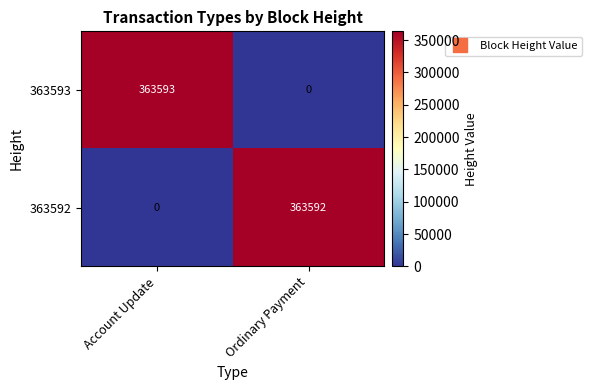

At which label is 363593 closest to 181796?

Ordinary Payment